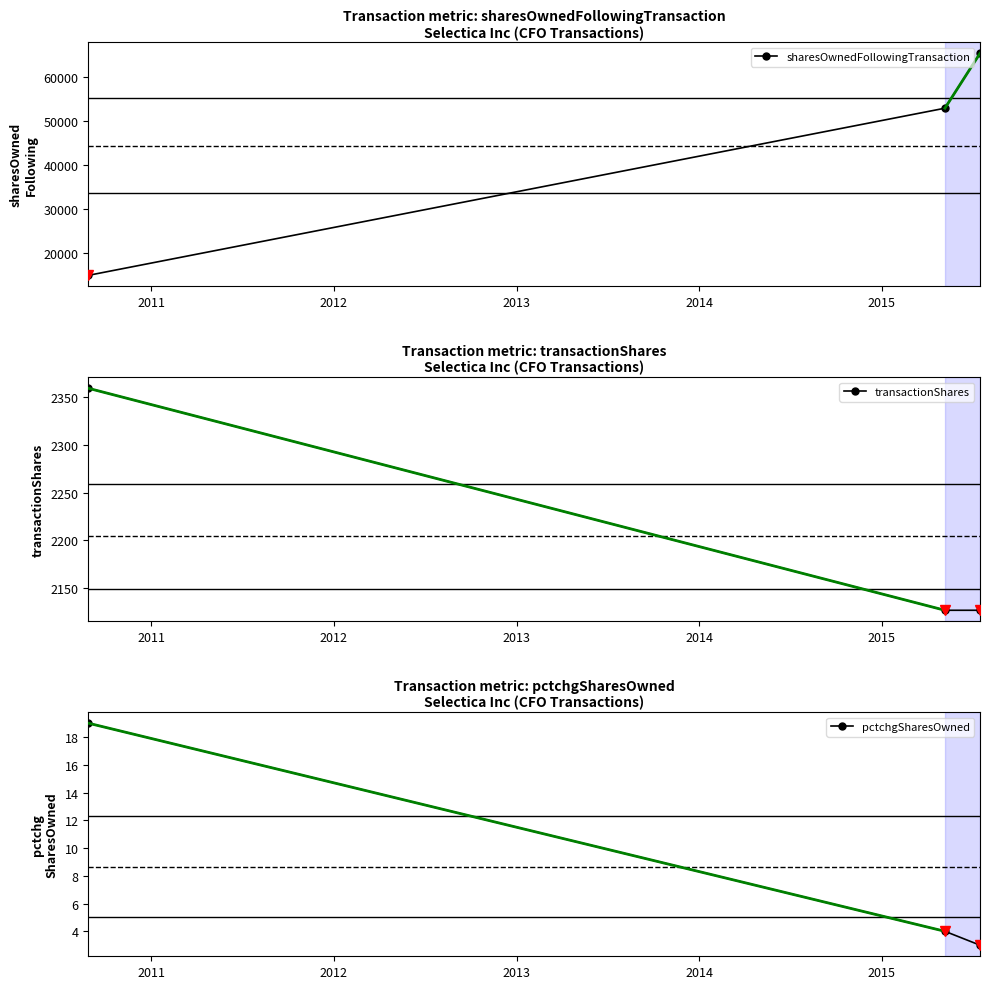

What is the value of the transactionShares point at the 1st from the left?

2359